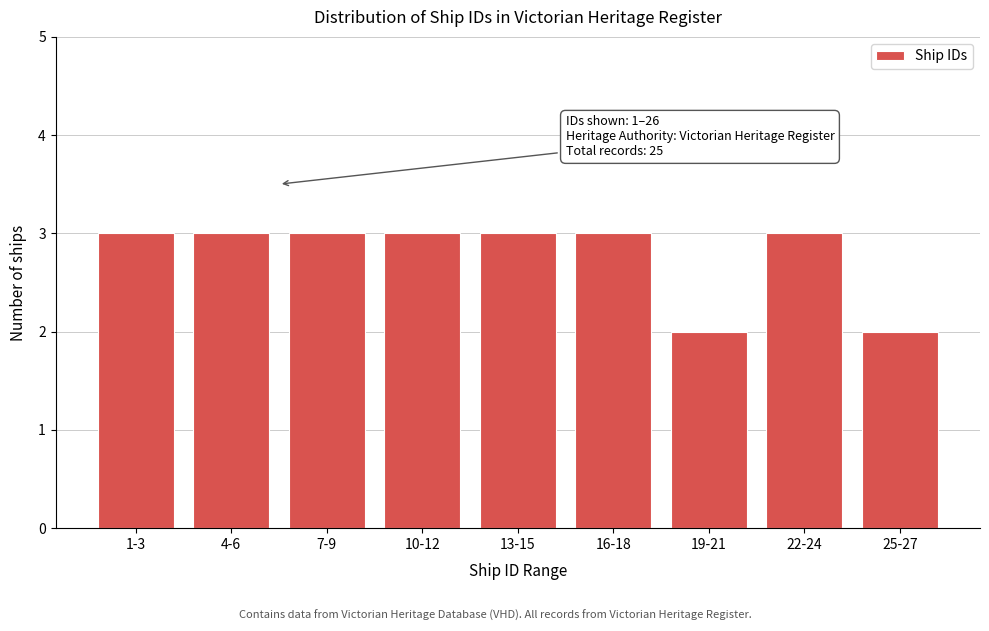

Reading left to right, transcribe all the data shown in this chart.

1-3=3	4-6=3	7-9=3	10-12=3	13-15=3	16-18=3	19-21=2	22-24=3	25-27=2